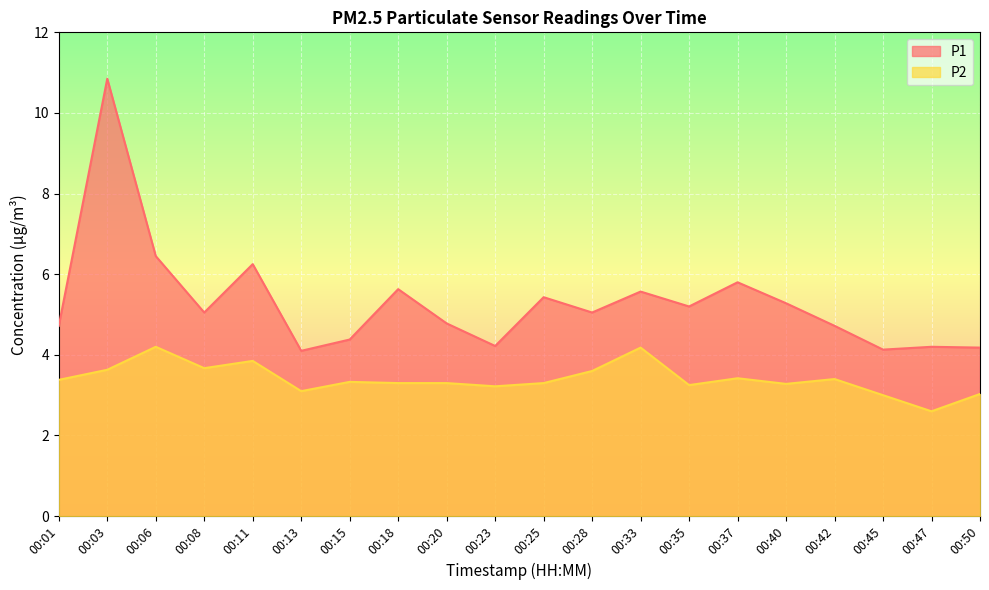

How many values in the P2 series are below 3?

1